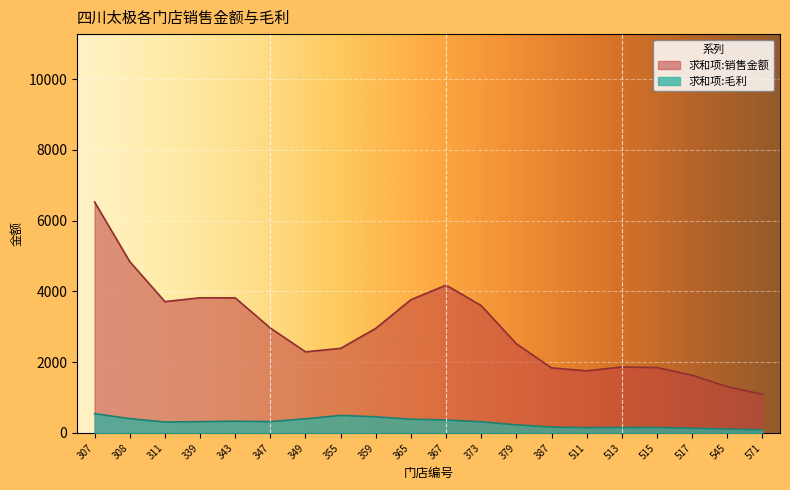

How many lines are shown in the chart?

2